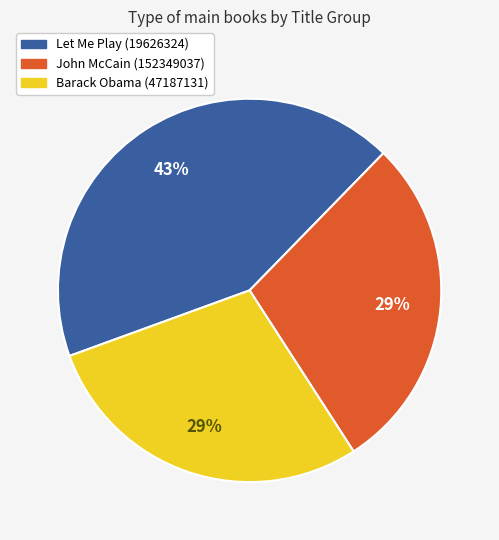

What is the largest slice in the pie chart?

Let Me Play (19626324)